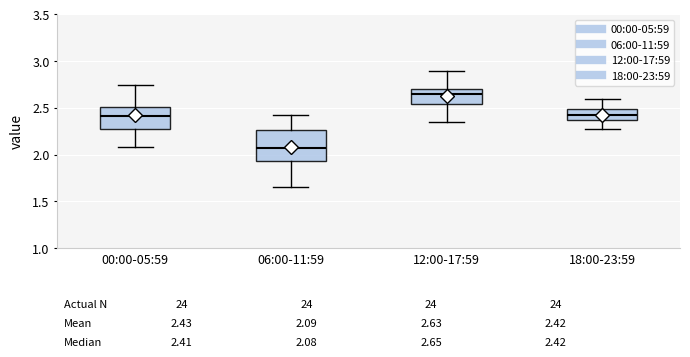

Which box's median line is the highest?

12:00-17:59